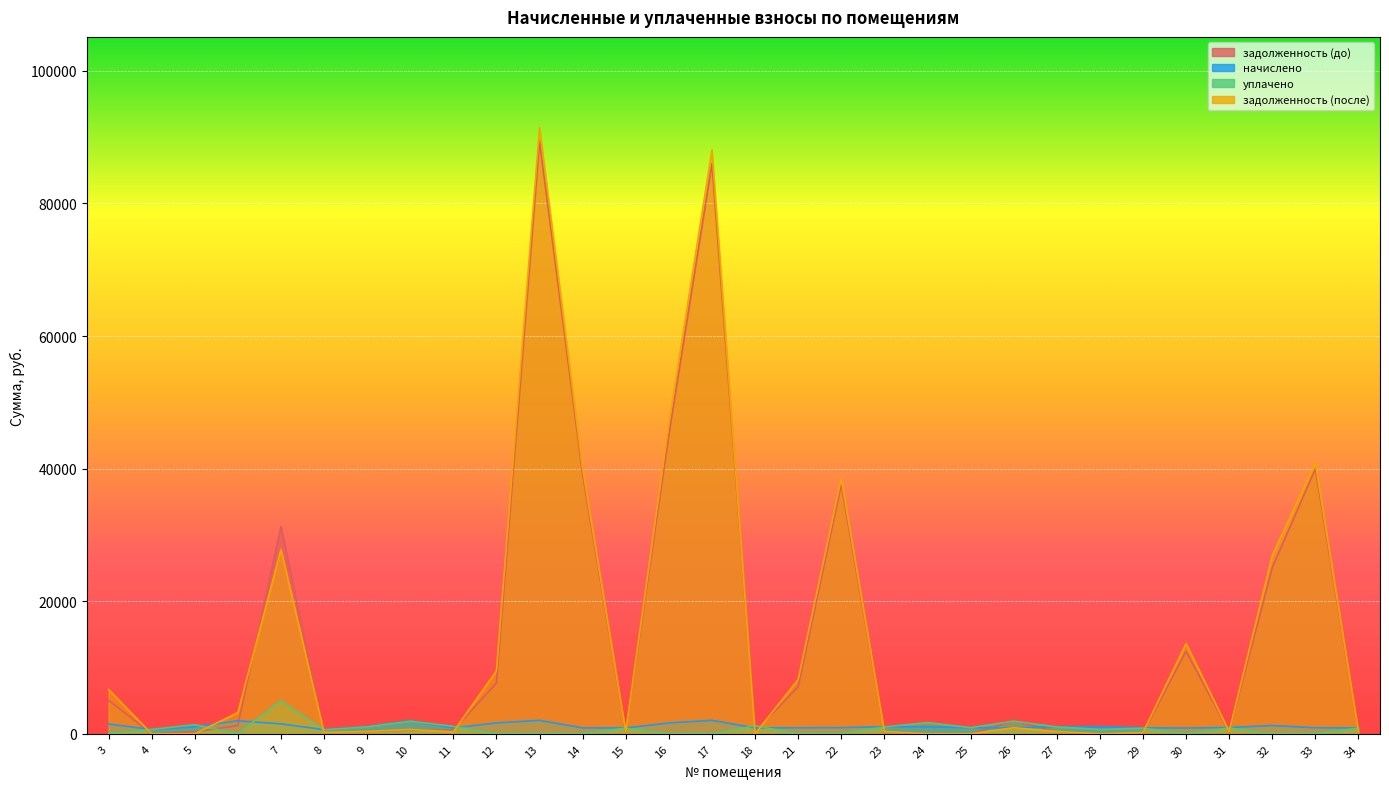

What is the approximate value of начислено at 6?

1966.4